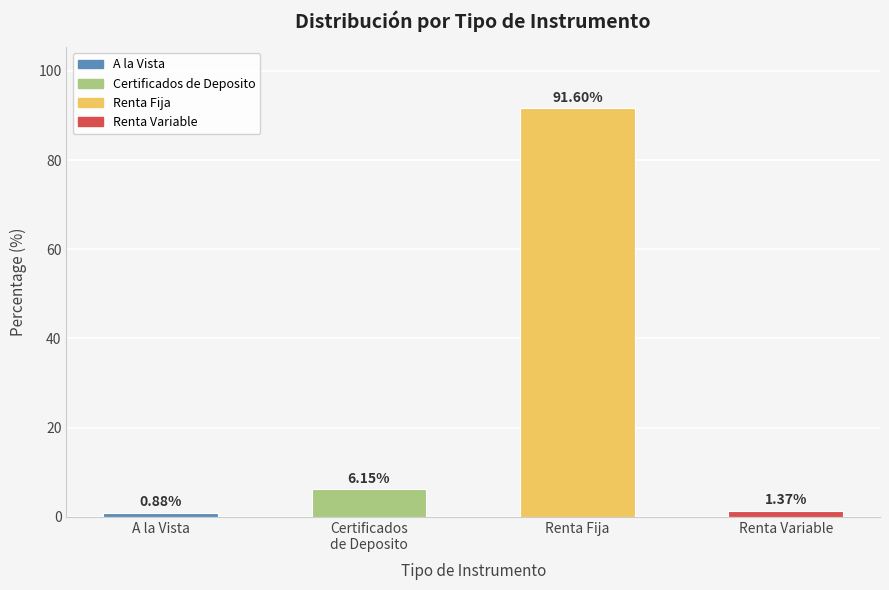

What is the sum of all values?

100.0